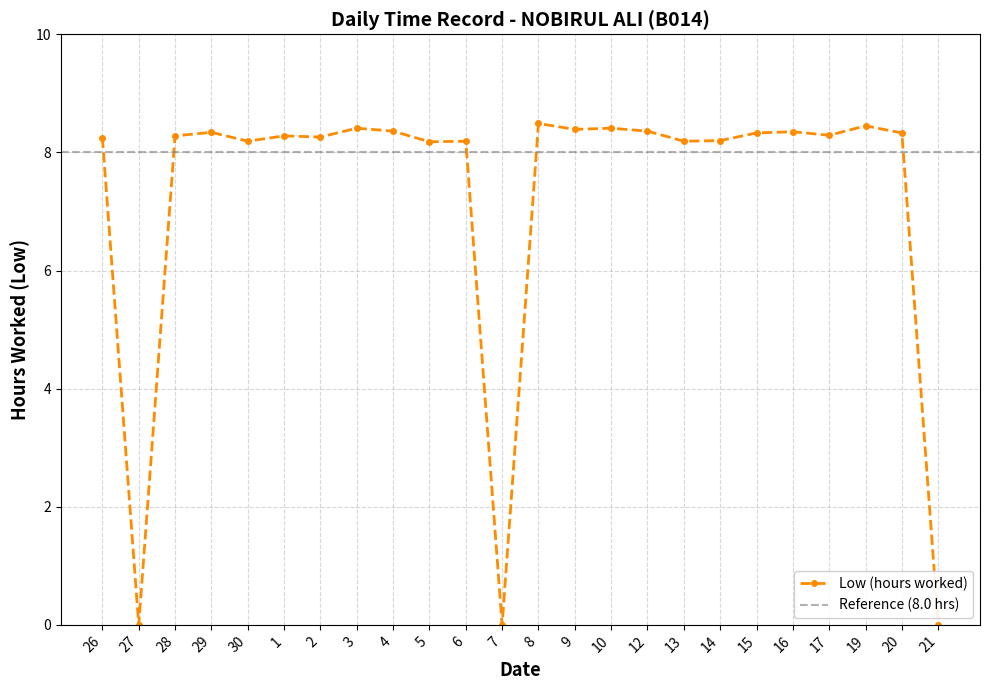

Is it true that the value at 6 is 8.2?

True